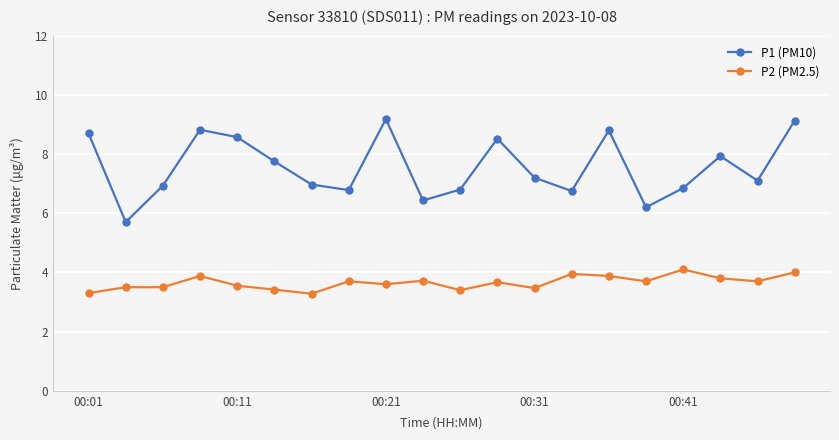

What is the difference between the maximum and minimum values in the P2 (PM2.5) series?

0.8